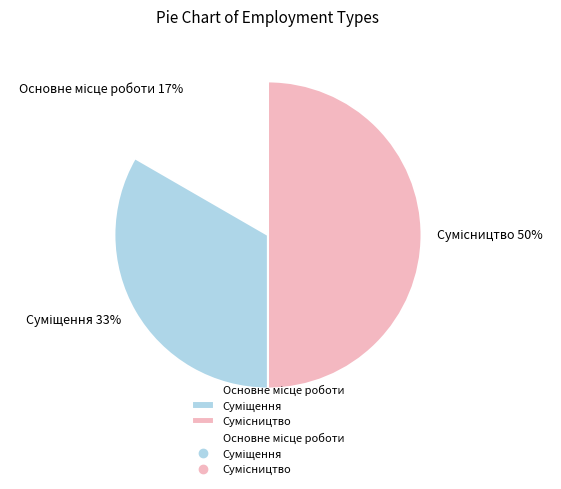

To the nearest percent, what is the difference between the largest and smallest slice percentages?

33%